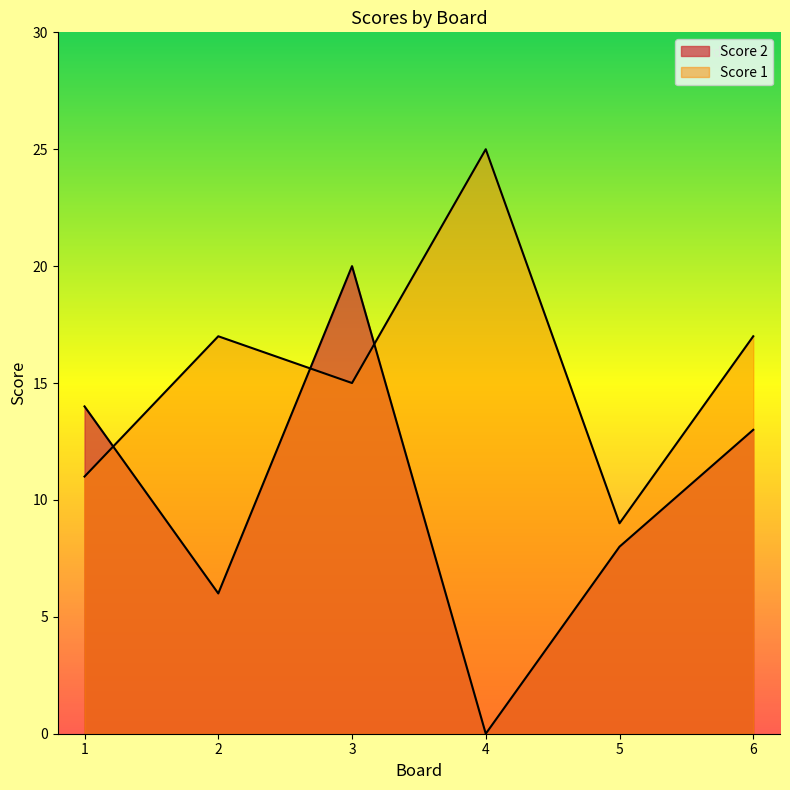

What is the value of the Score 1 point at the 3rd from the left?

15